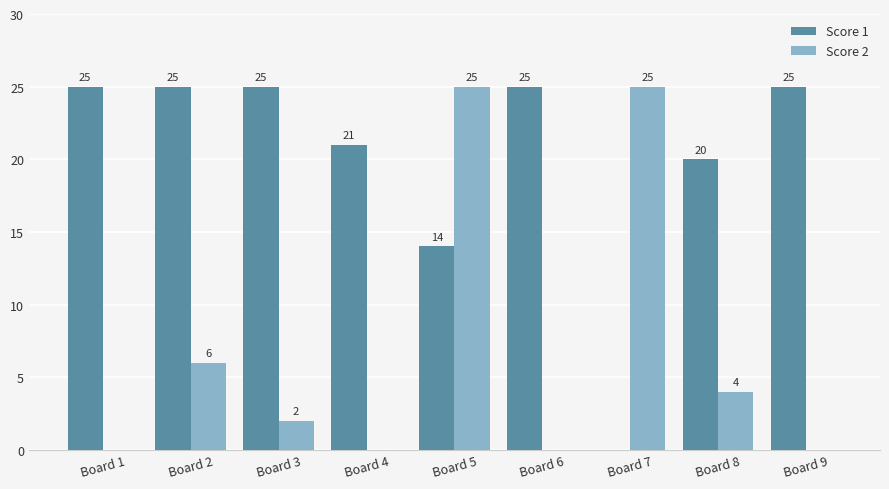

Is it true that Score 1 equals 25 at Board 6?

True